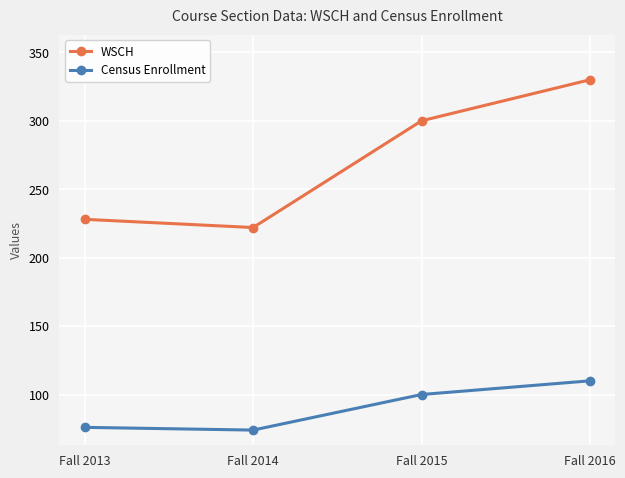

Reading right to left, transcribe all the data shown in this chart.

WSCH: 330	300	222	228
Census Enrollment: 110	100	74	76